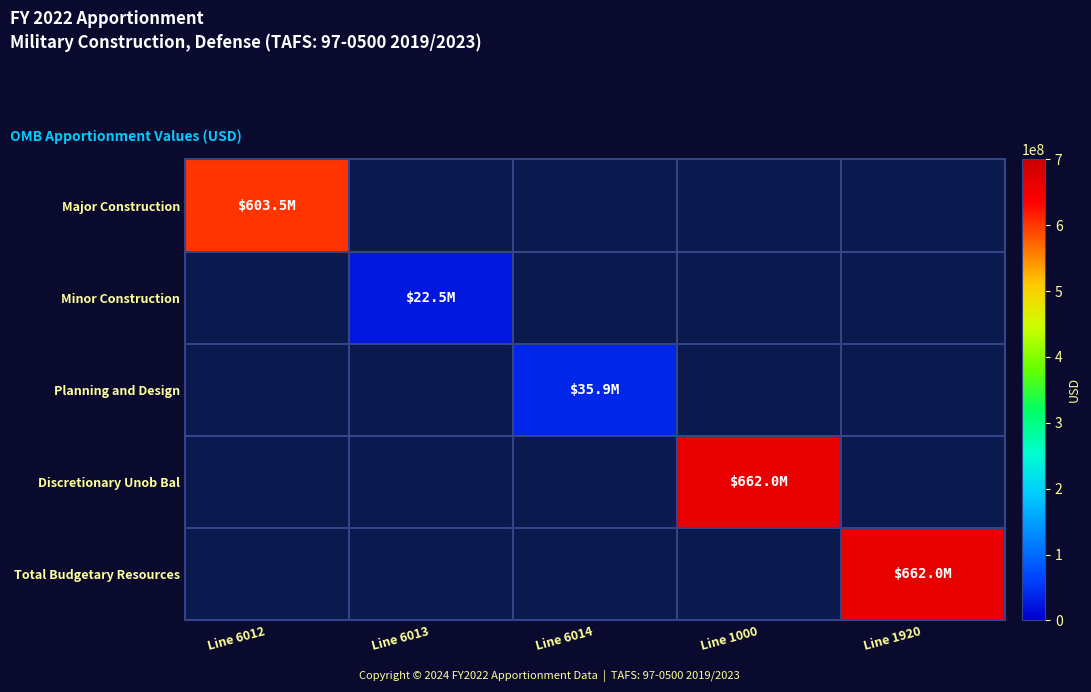

Count the number of categories in the chart.

5